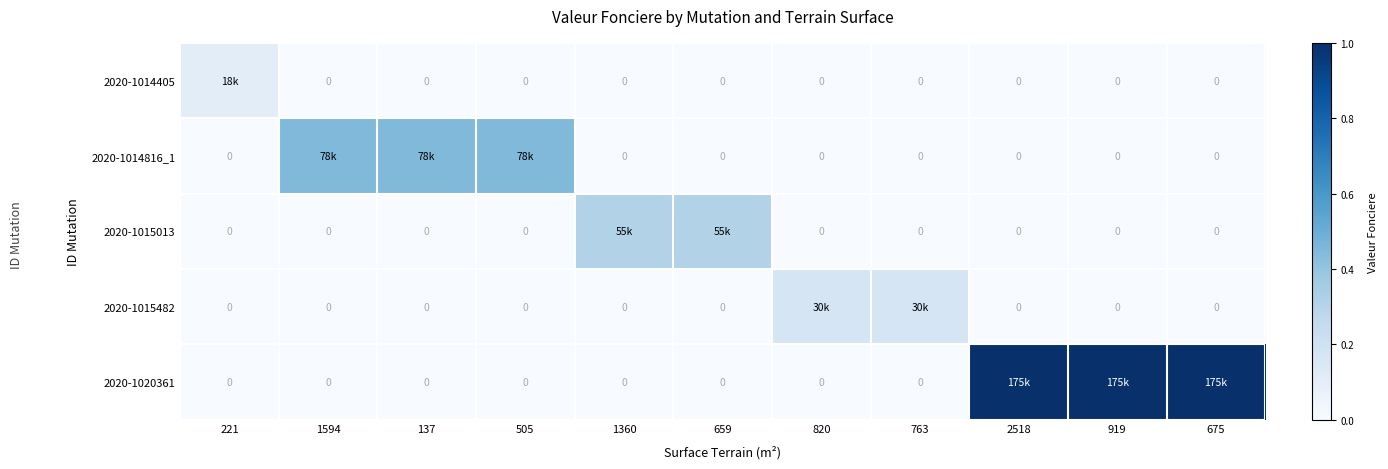

Which category has the highest value in the 2020-1020361 series?

2518